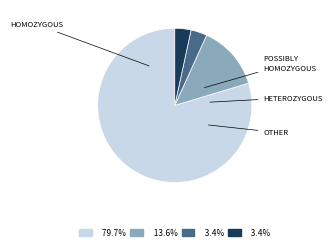

Is there any slice that represents more than half of the pie?

Yes